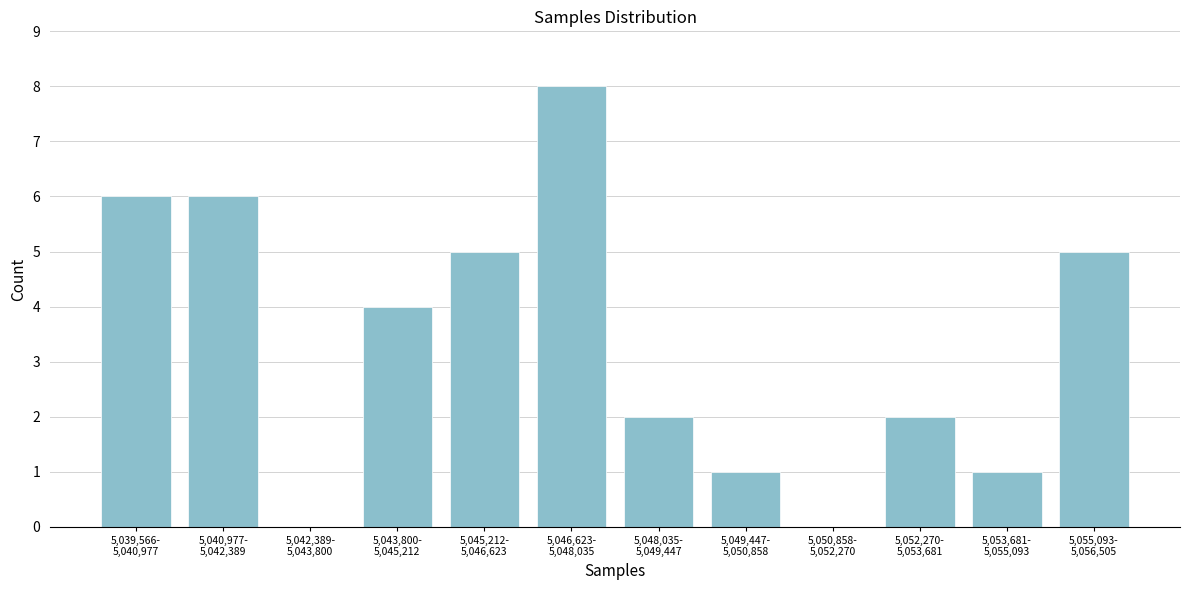

What is the greatest value displayed?

8